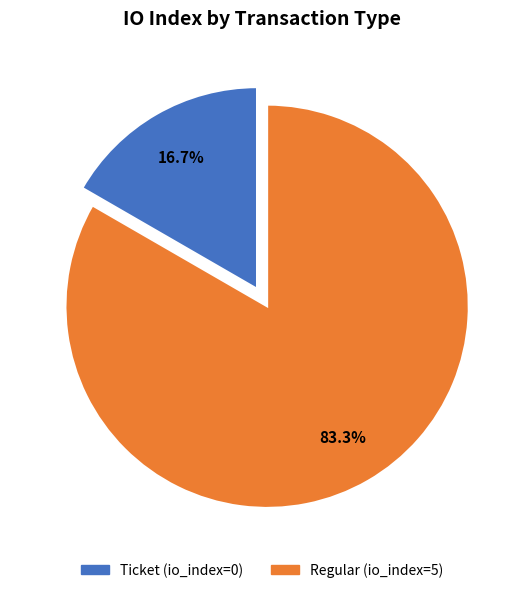

What is the largest slice in the pie chart?

Regular (io_index=5)